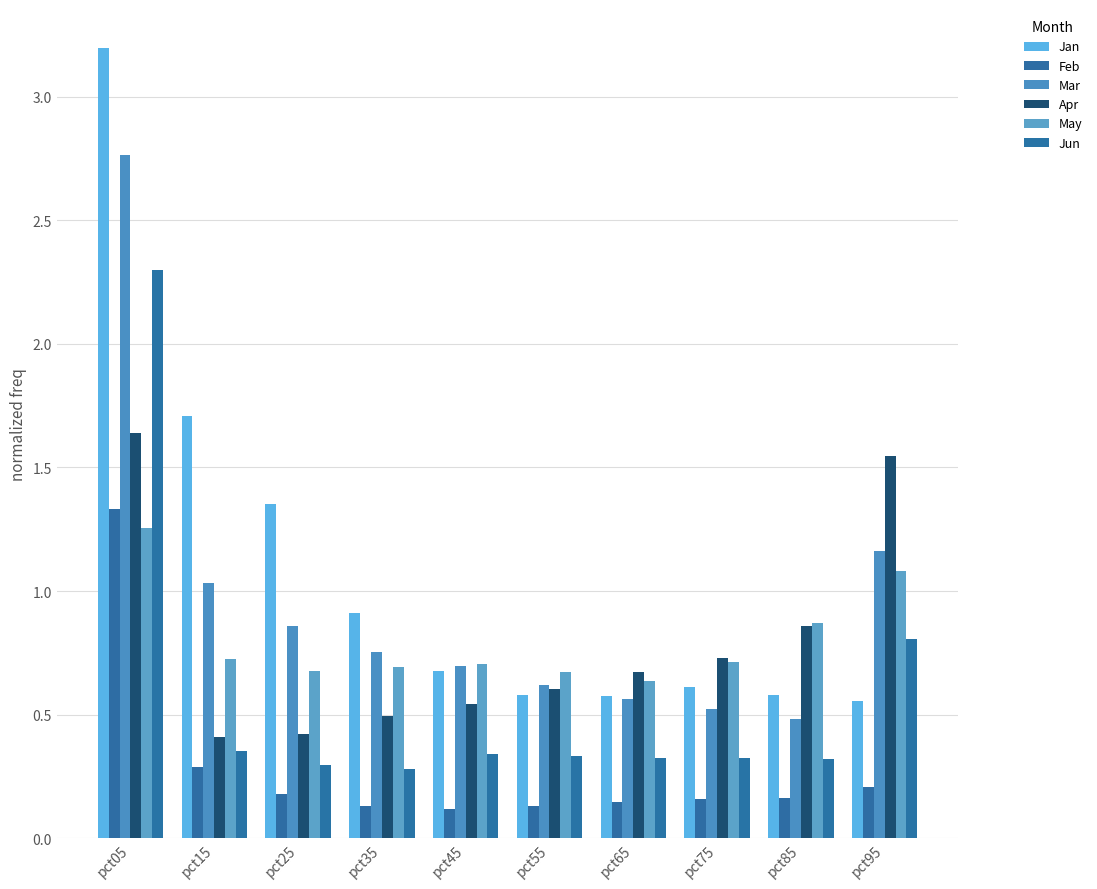

What is the value of the Apr bar at the 8th from the left?

0.7